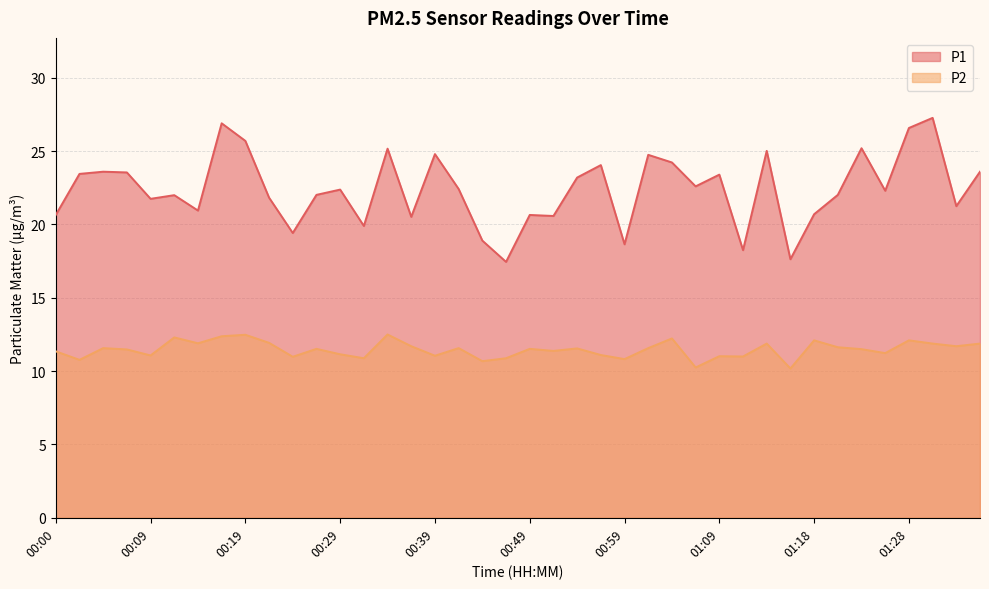

How many categories are shown in the chart?

40